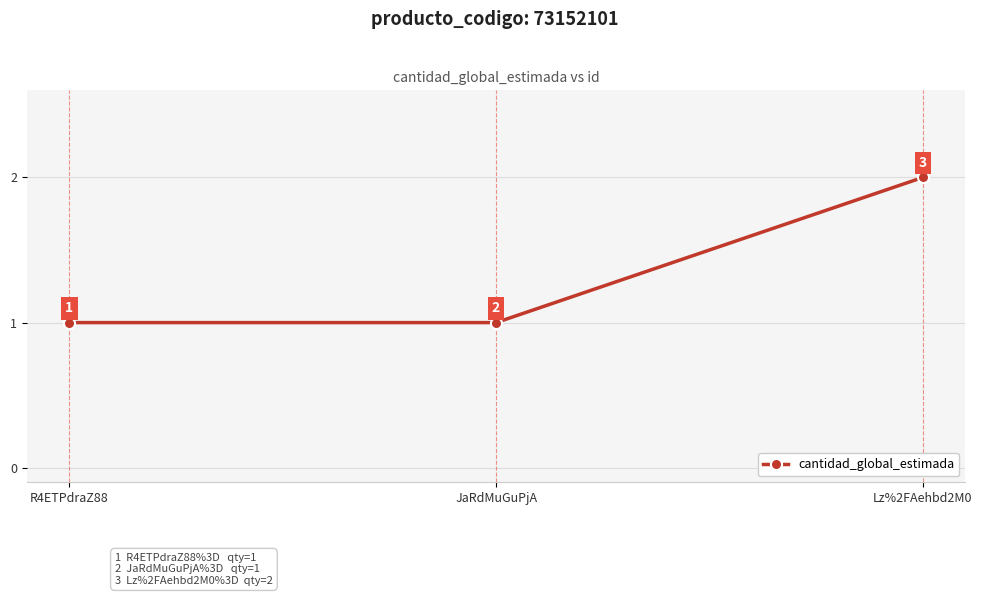

Is it true that the value at R4ETPdraZ88 is 0?

False